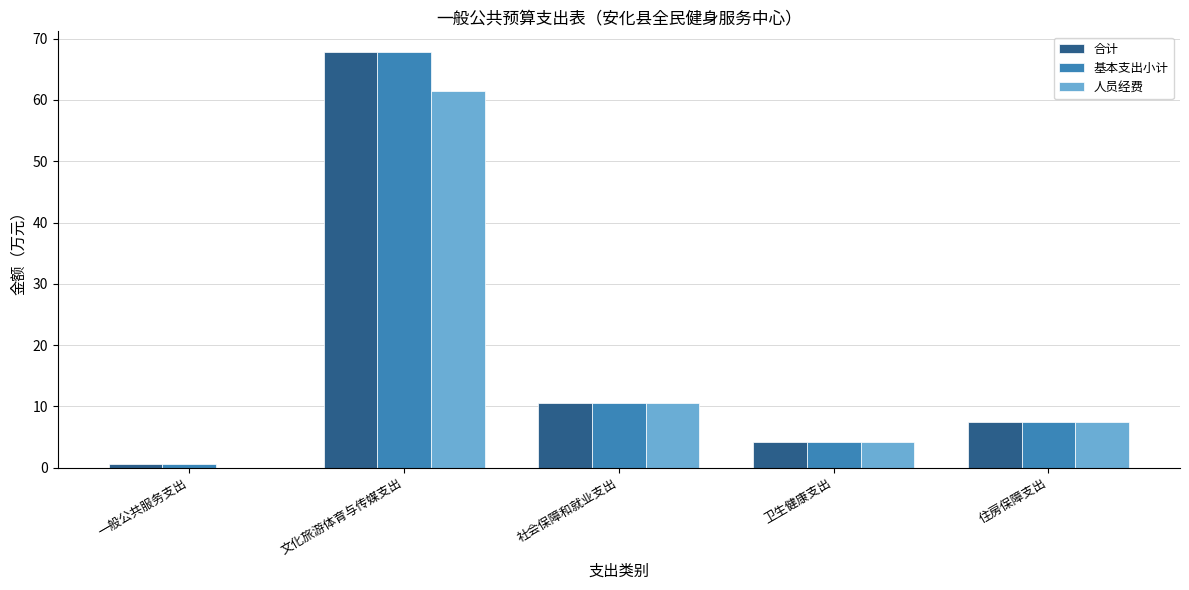

At which category is the sum across all series the highest?

文化旅游体育与传媒支出